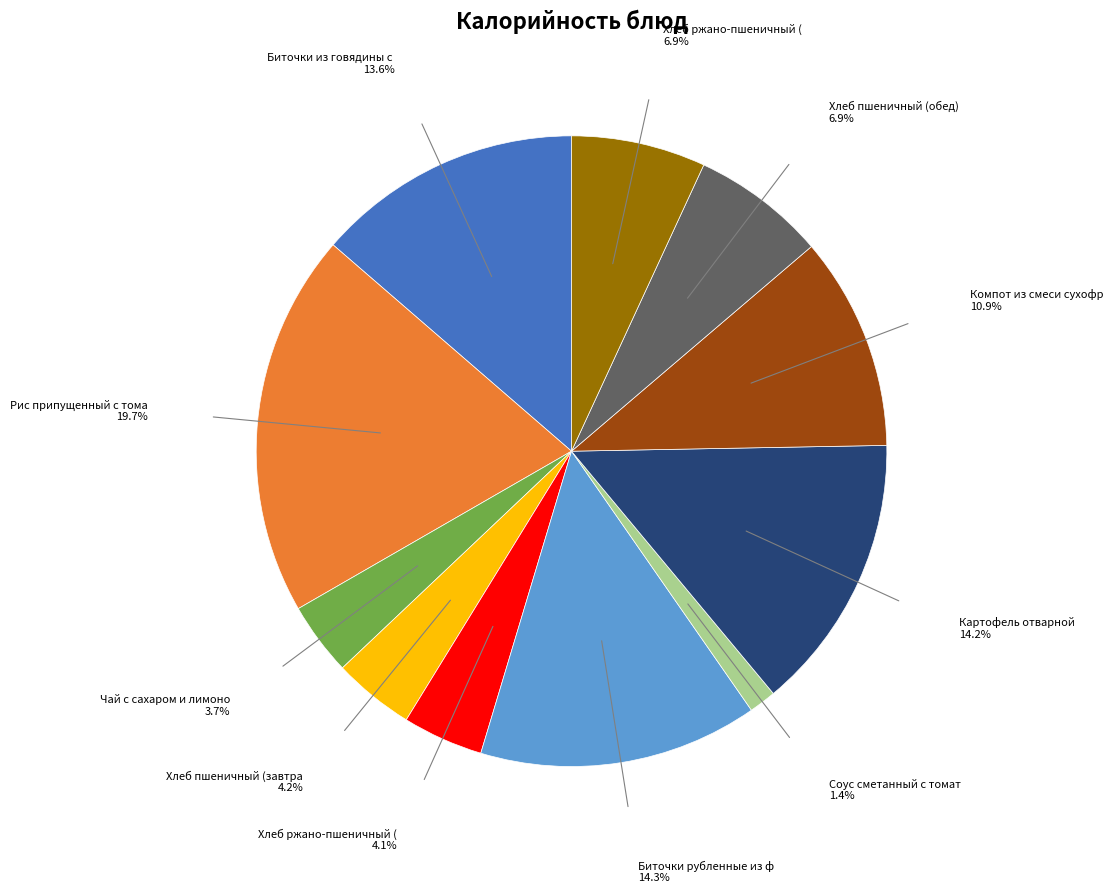

Is there any slice that represents more than half of the pie?

No